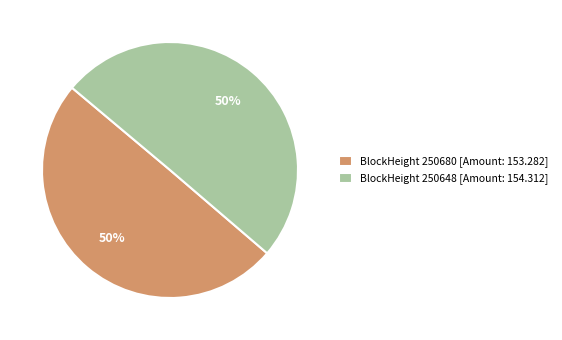

To the nearest percent, what portion does BlockHeight 250680 [Amount: 153.282] represent?

50%